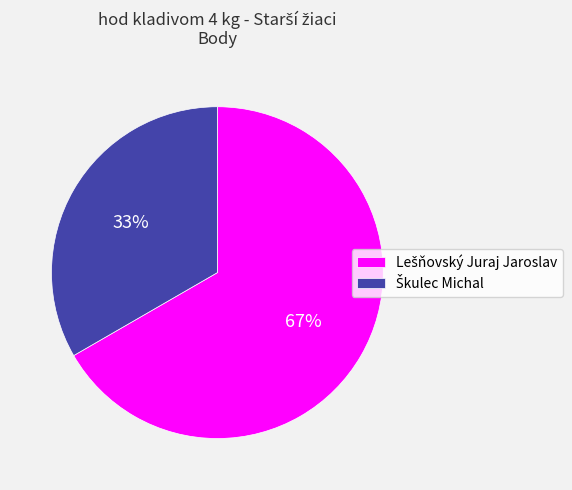

Is there any slice that represents more than half of the pie?

Yes